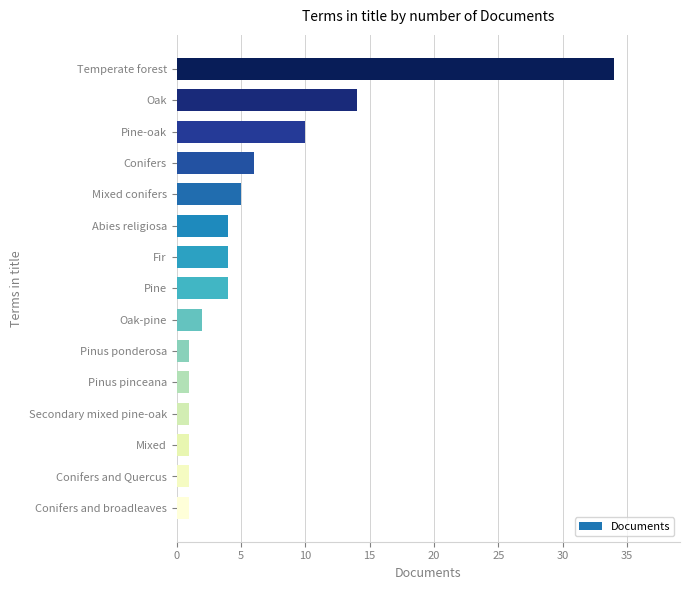

What is the greatest value displayed?

34